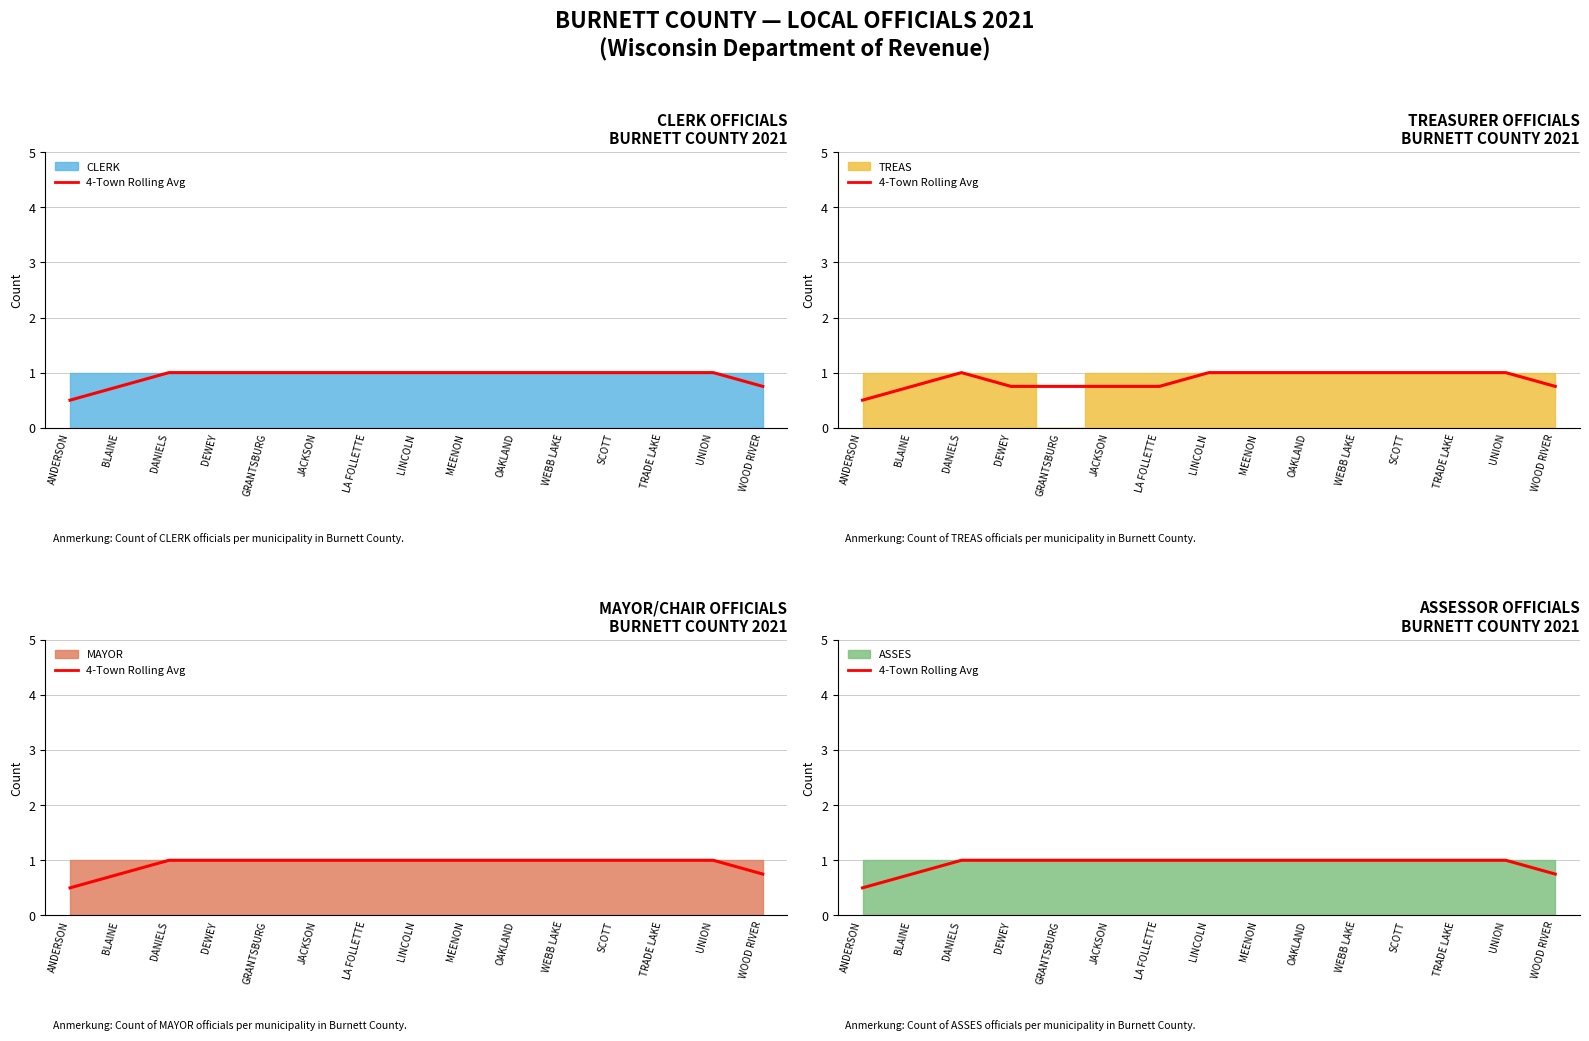

True or false: the data has more than 1 interior local peaks.

False